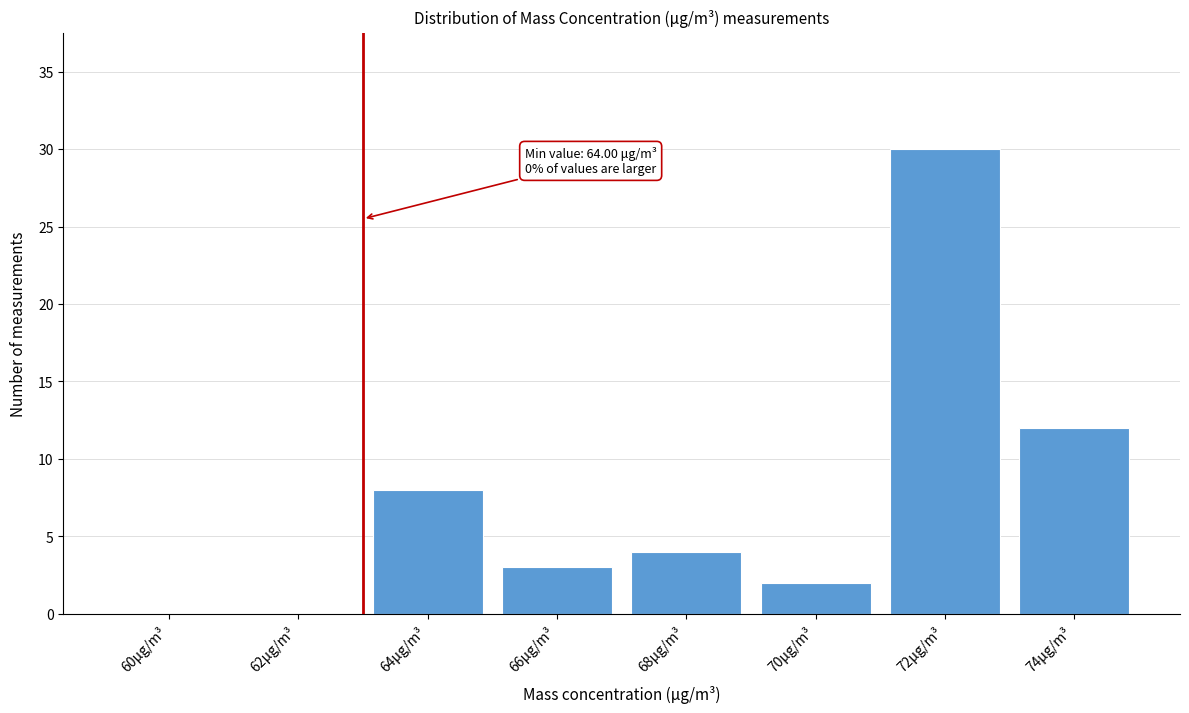

Reading right to left, what are all the values shown in this chart?

74μg/m³=12	72μg/m³=30	70μg/m³=2	68μg/m³=4	66μg/m³=3	64μg/m³=8	62μg/m³=0	60μg/m³=0